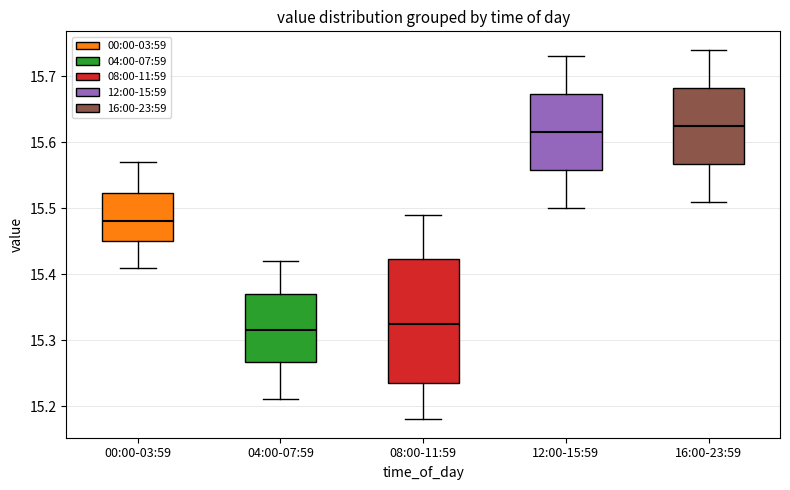

Reading left to right, transcribe this box plot: for each box, give where its median line is, the range the box spans, and where its two whiskers end, as read against the y-axis. The values are not printed on the chart, so give them approximately, as read against the axis.

00:00-03:59: median 15.48, box 15.45 to 15.52, whiskers 15.41 to 15.57
04:00-07:59: median 15.32, box 15.27 to 15.37, whiskers 15.21 to 15.42
08:00-11:59: median 15.33, box 15.24 to 15.42, whiskers 15.18 to 15.49
12:00-15:59: median 15.62, box 15.56 to 15.67, whiskers 15.50 to 15.73
16:00-23:59: median 15.63, box 15.57 to 15.68, whiskers 15.51 to 15.74